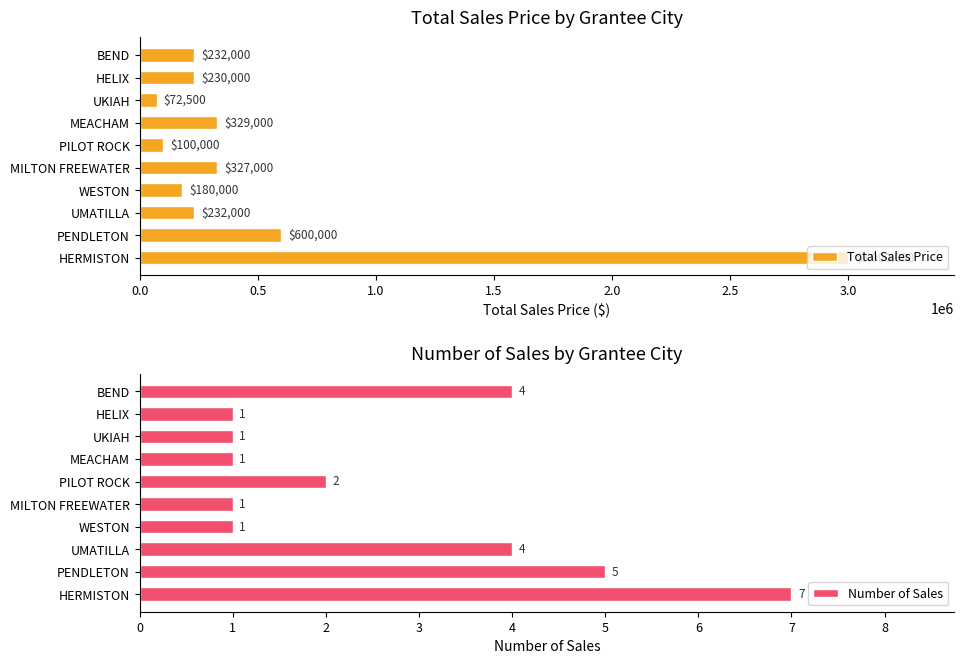

True or false: Number of Sales has a value of 2 at WESTON.

False